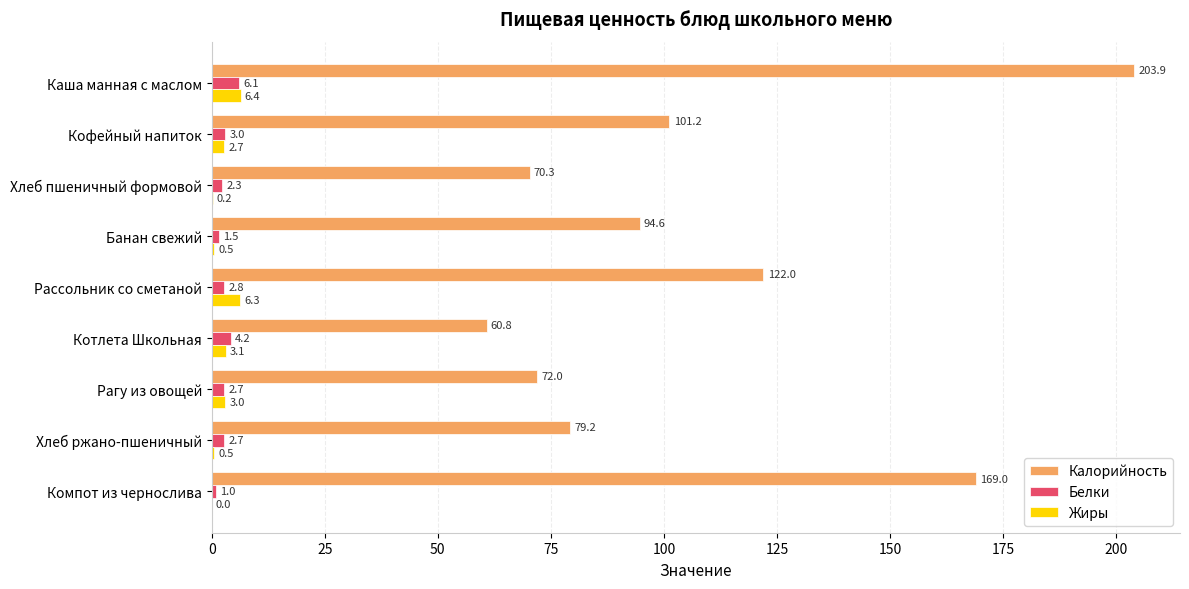

Is it true that Жиры equals 6.4 at Каша манная с маслом?

True